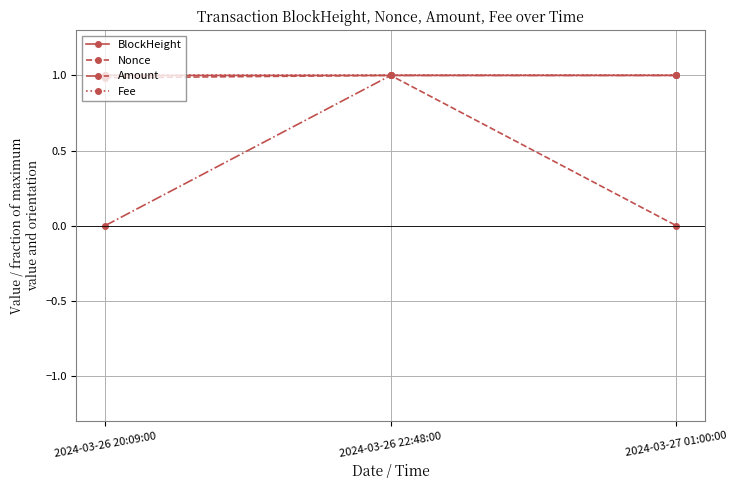

Which series changed the most between 2024-03-26 22:48:00 and 2024-03-27 01:00:00?

Nonce